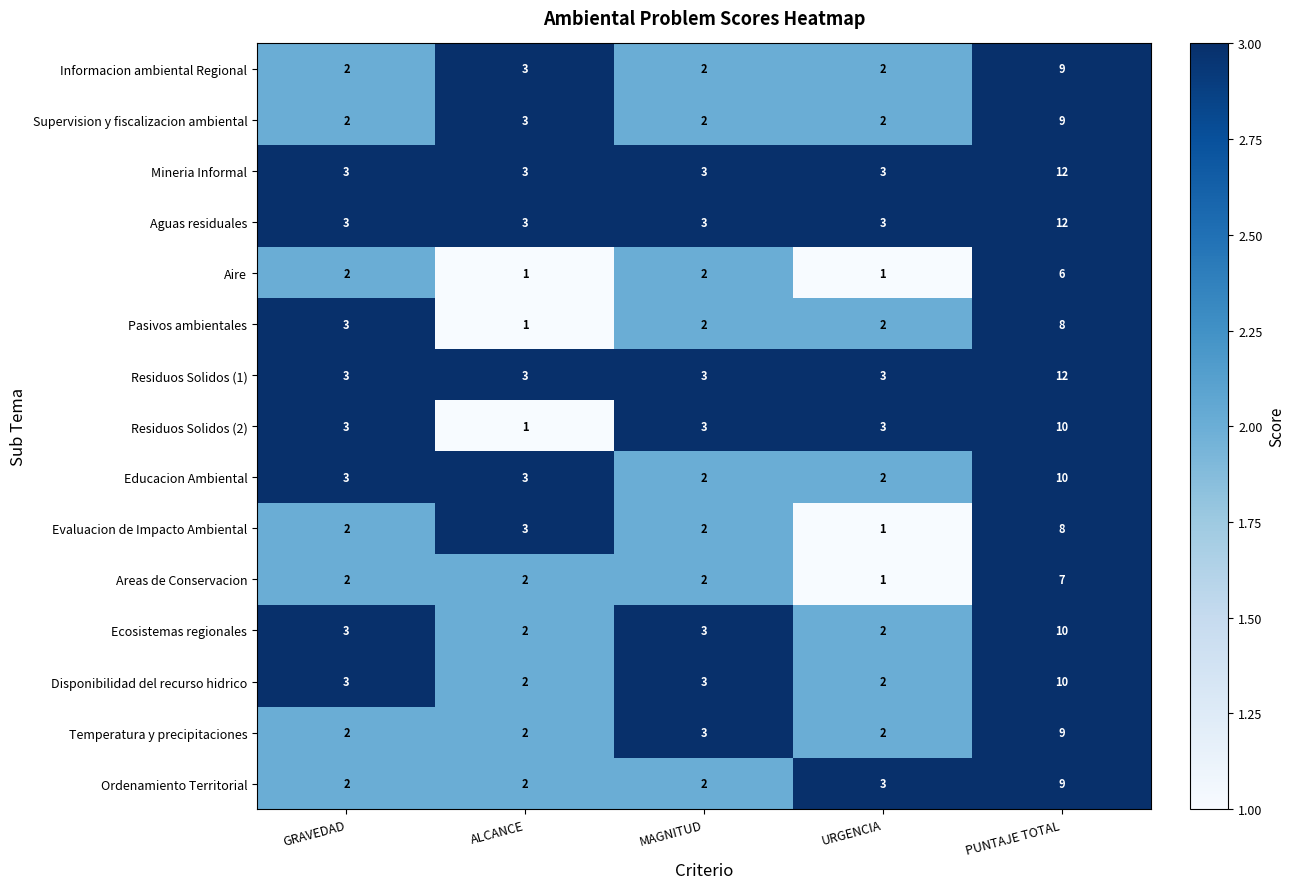

What is the difference between the highest and lowest values at PUNTAJE TOTAL?

6